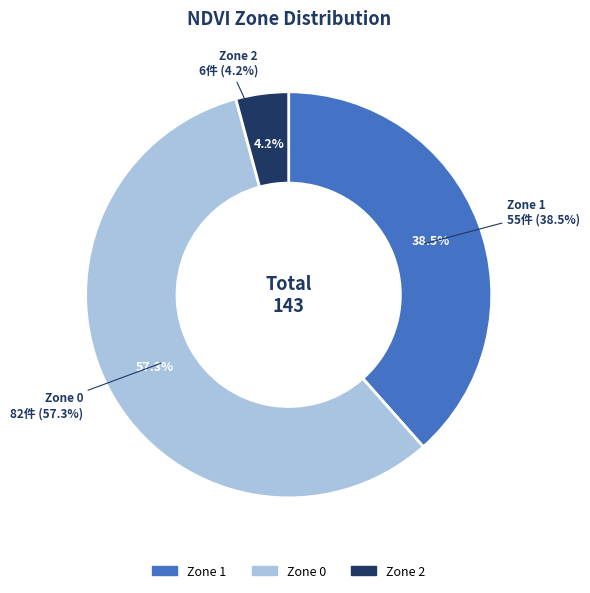

To the nearest percent, what is the difference between the Zone 2 and Zone 1 slice percentages?

34%